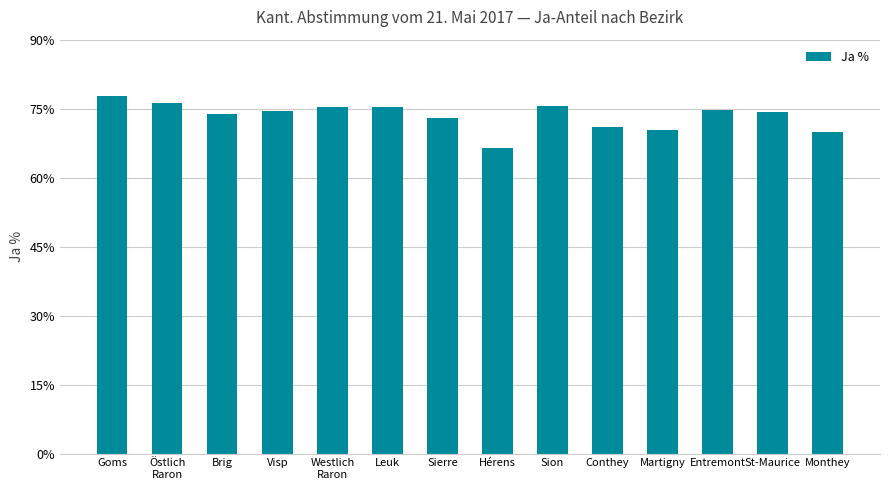

What is the label of the 11th bar from the right?

Visp